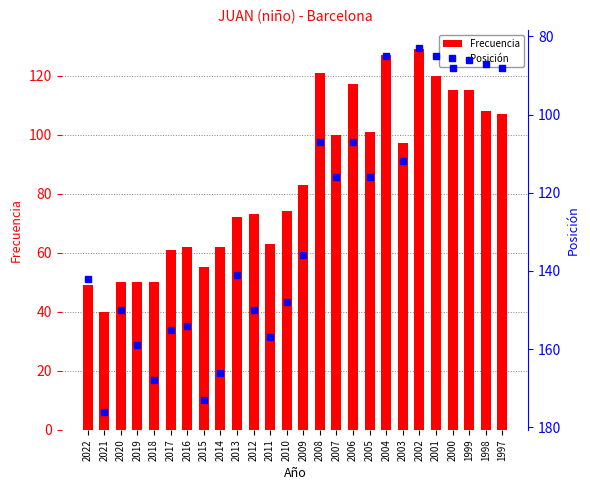

Read the Posición value at 2013, to the nearest 10.

140